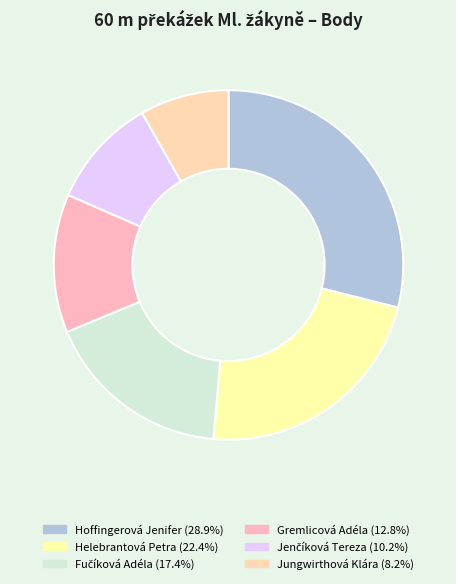

Is it true that Gremlicová Adéla is 7% of the pie?

False